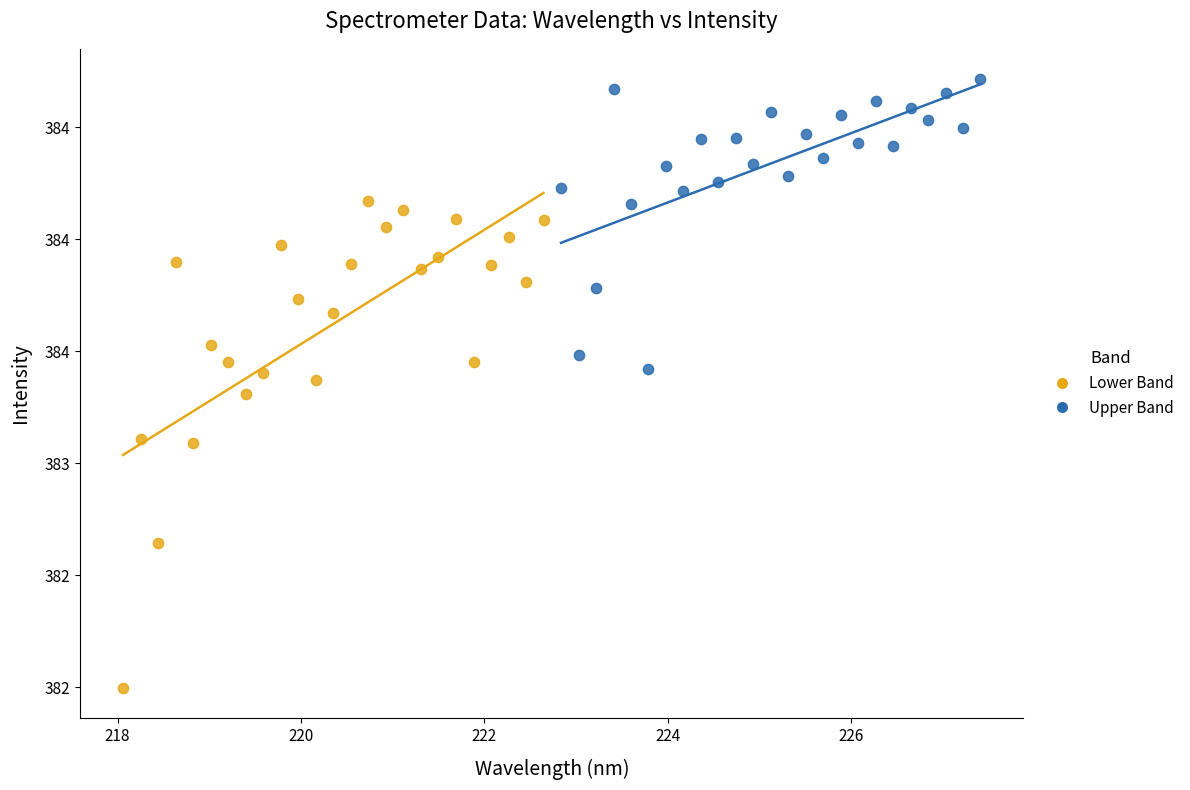

Which series reaches the minimum Y coordinate?

Lower Band